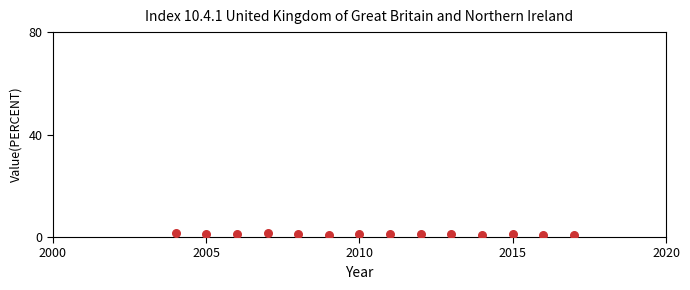

What is the range of Y values (max minus min)?

0.8